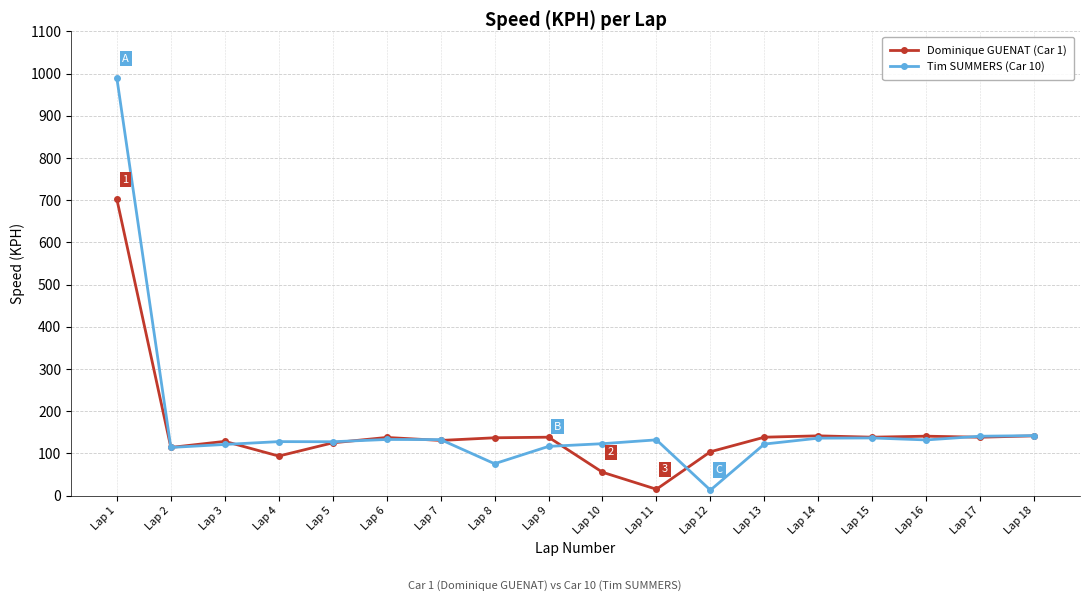

How many data points does each series have?

18